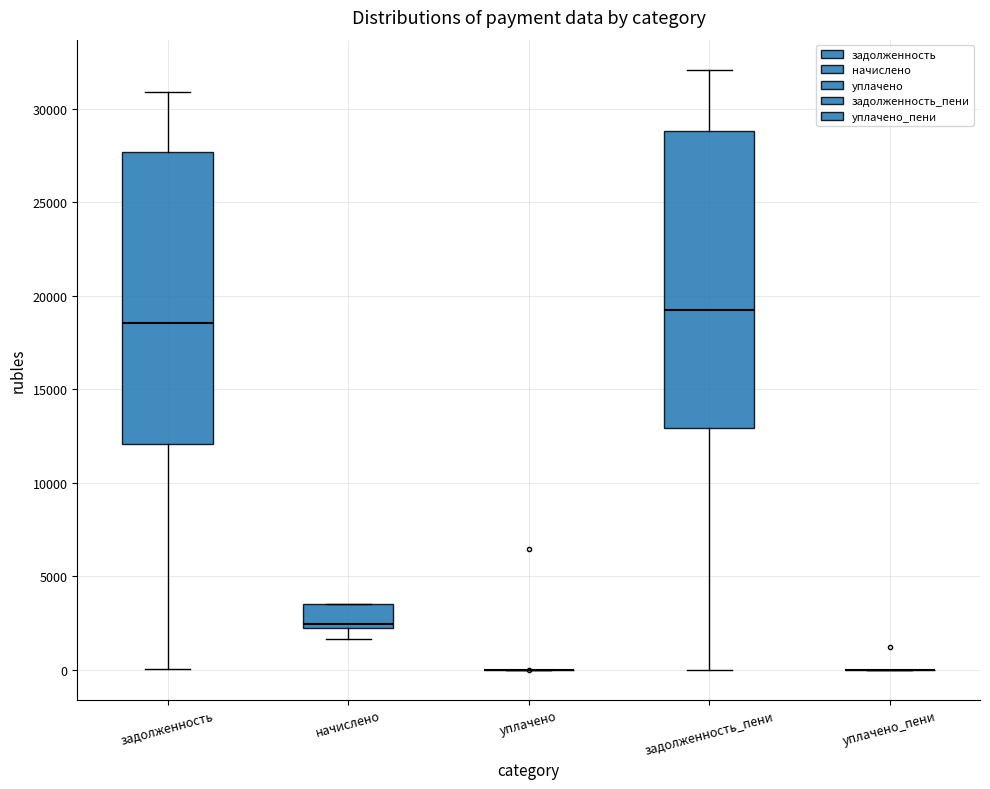

Where does the lower whisker of the box for начислено end on the y-axis? The values are not printed on the chart, so give them approximately, as read against the axis.

1500